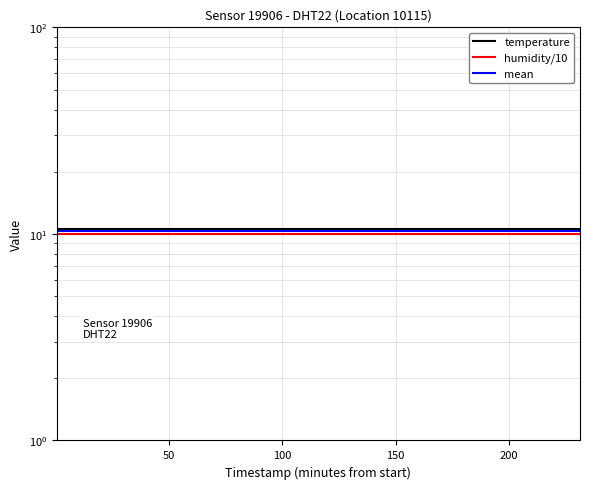

How many categories are shown in the chart?

20